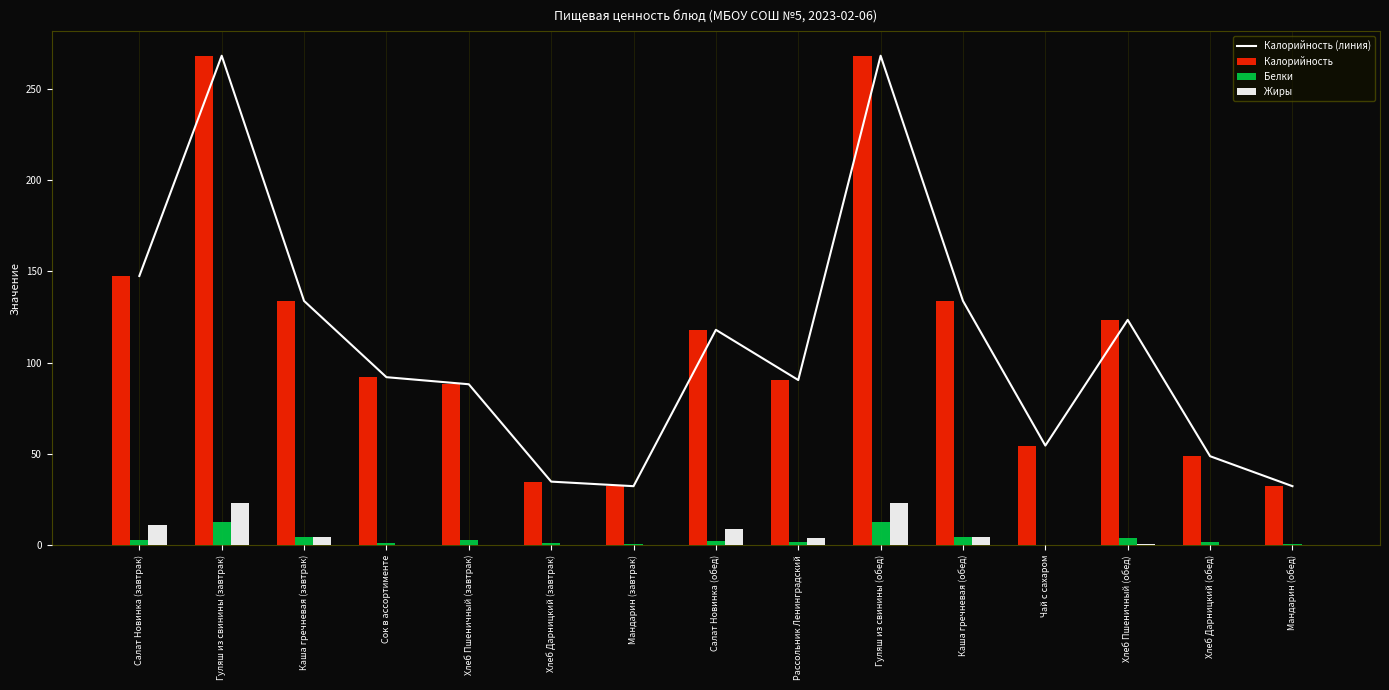

How many groups of bars are there?

15